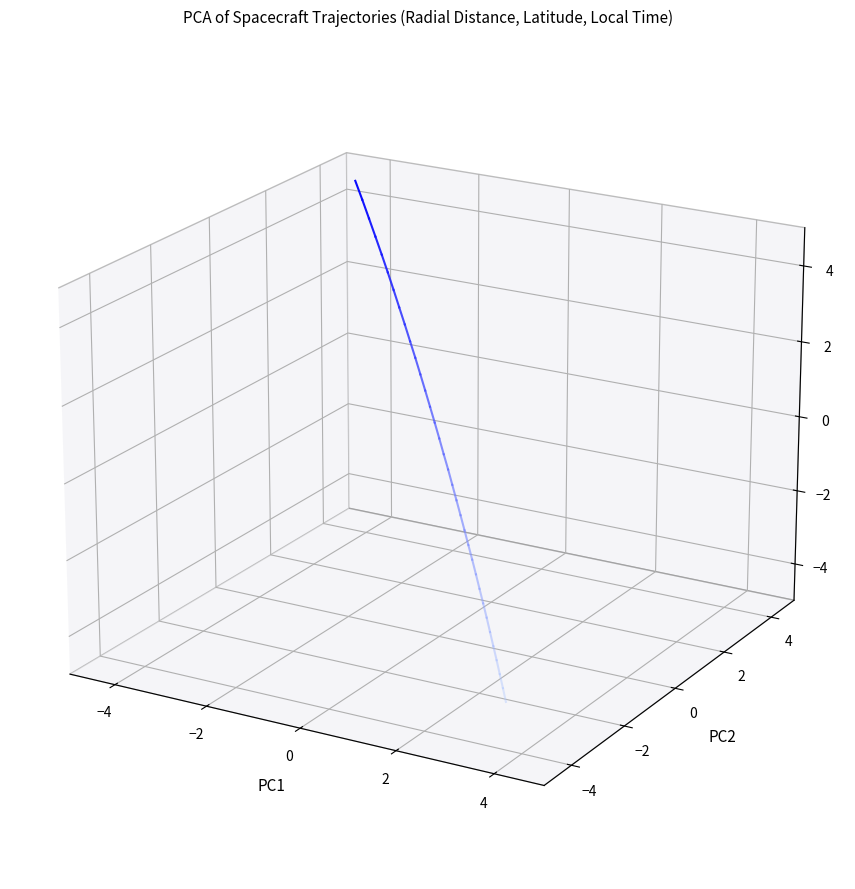

What is the value of the 1st point from the left?

-0.1